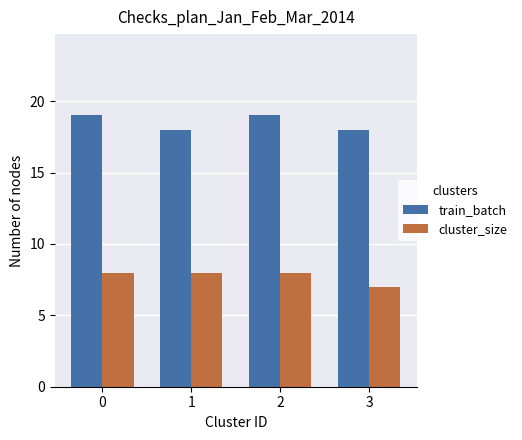

Is the value of train_batch at 2 greater than the value of cluster_size at 1?

Yes